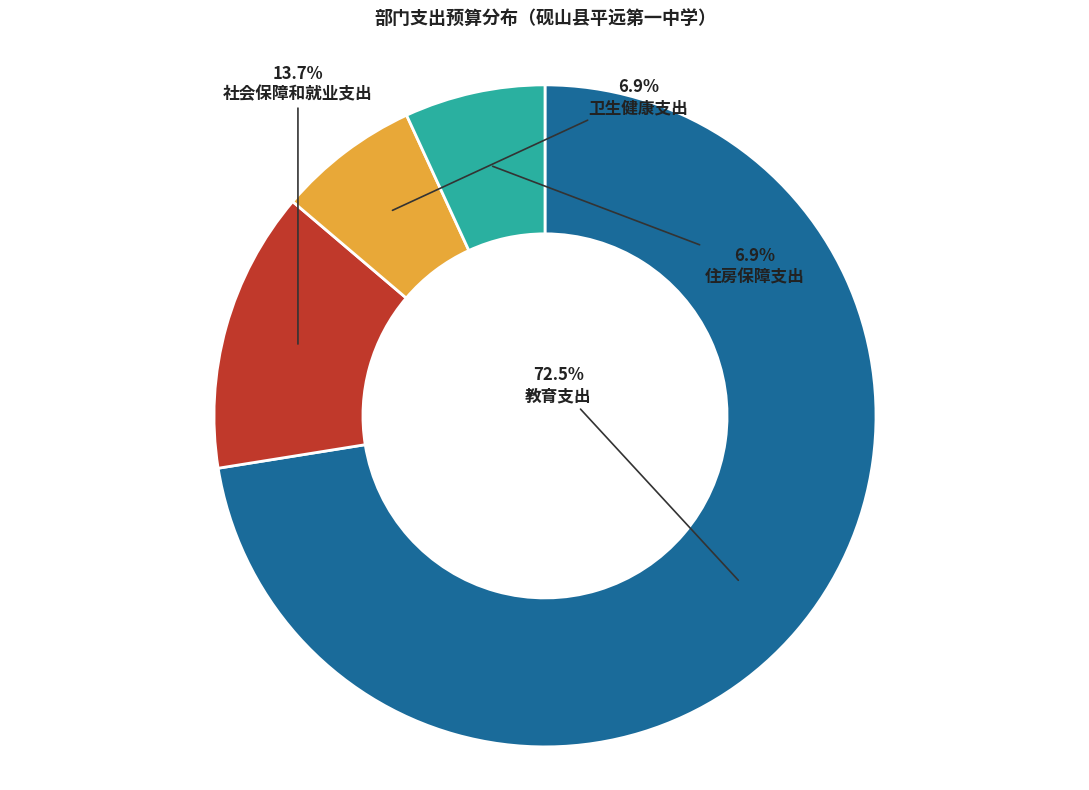

How many segments does this pie chart have?

4